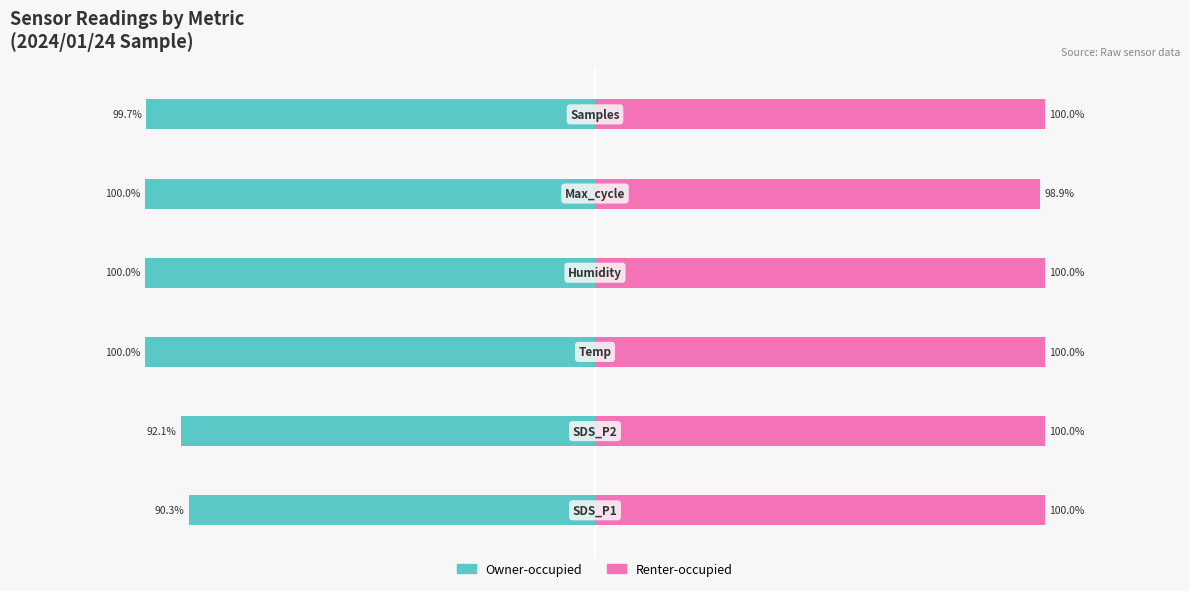

Rank the series by their average value, from lowest to highest.

Owner-occupied, Renter-occupied